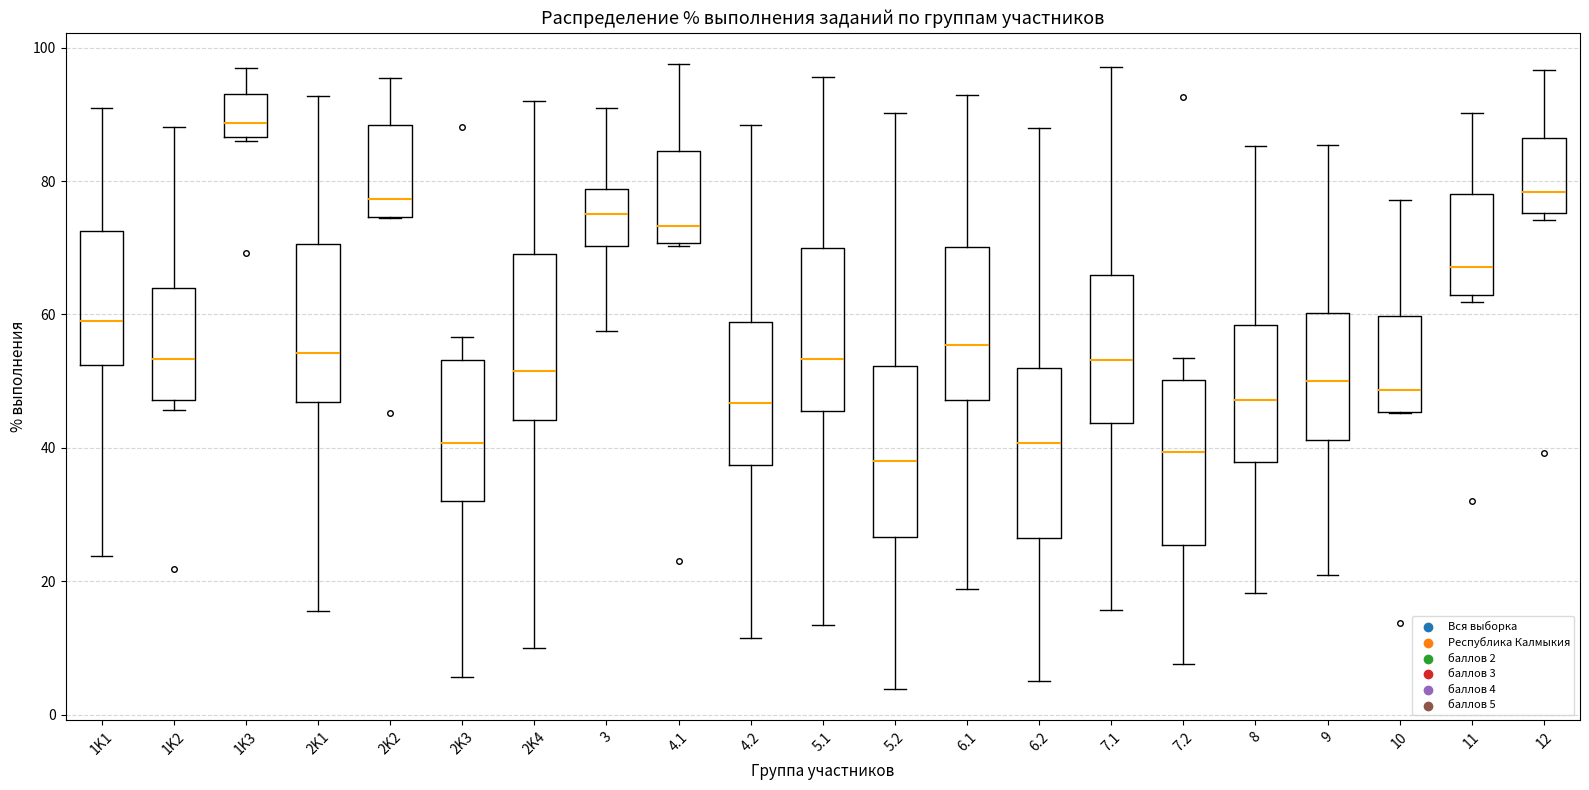

Reading left to right, read every box against the y-axis: the position of its median line, the range the box covers, and the ends of its whiskers. The values are not printed on the chart, so give them approximately, as read against the axis.

1K1: median 60, box 52 to 72, whiskers 24 to 90
1K2: median 54, box 48 to 64, whiskers 46 to 88
1K3: median 88, box 86 to 94, whiskers 86 to 96
2K1: median 54, box 46 to 70, whiskers 16 to 92
2K2: median 78, box 74 to 88, whiskers 74 to 96
2K3: median 40, box 32 to 54, whiskers 6 to 56
2K4: median 52, box 44 to 70, whiskers 10 to 92
3: median 76, box 70 to 78, whiskers 58 to 90
4.1: median 74, box 70 to 84, whiskers 70 to 98
4.2: median 46, box 38 to 58, whiskers 12 to 88
5.1: median 54, box 46 to 70, whiskers 14 to 96
5.2: median 38, box 26 to 52, whiskers 4 to 90
6.1: median 56, box 48 to 70, whiskers 18 to 92
6.2: median 40, box 26 to 52, whiskers 6 to 88
7.1: median 54, box 44 to 66, whiskers 16 to 98
7.2: median 40, box 26 to 50, whiskers 8 to 54
8: median 48, box 38 to 58, whiskers 18 to 86
9: median 50, box 42 to 60, whiskers 20 to 86
10: median 48, box 46 to 60, whiskers 46 to 78
11: median 68, box 62 to 78, whiskers 62 (just below the box's lower edge) to 90
12: median 78, box 76 to 86, whiskers 74 to 96